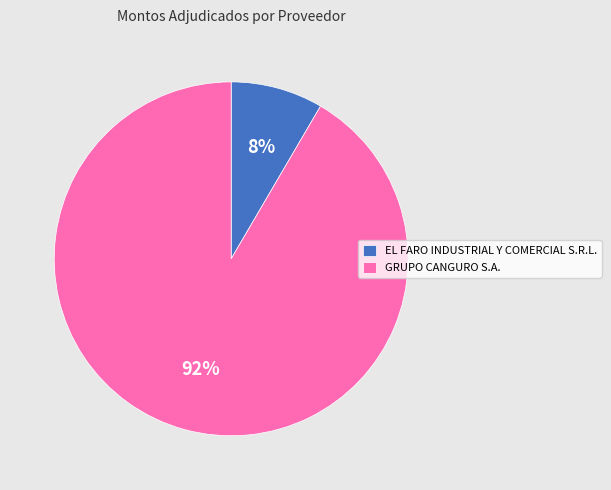

To the nearest percent, what is the combined percentage of GRUPO CANGURO S.A. and EL FARO INDUSTRIAL Y COMERCIAL S.R.L.?

100%